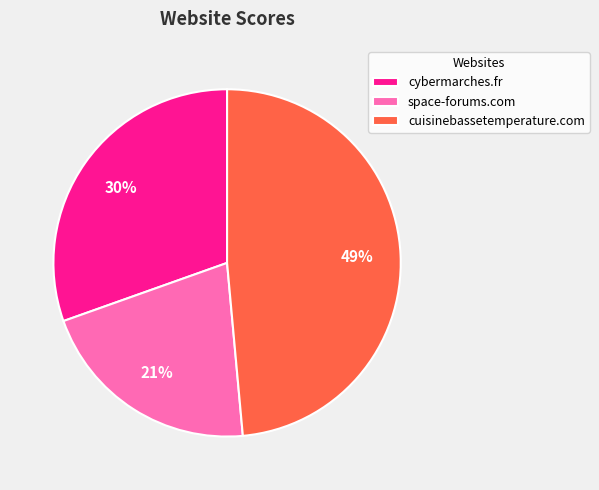

To the nearest percent, what portion does cuisinebassetemperature.com represent?

49%